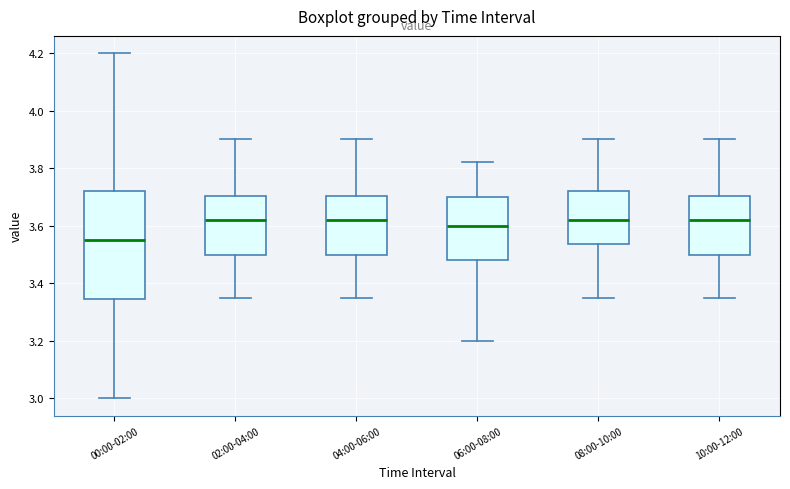

Where does the lower whisker of the box for 04:00-06:00 end on the y-axis? The values are not printed on the chart, so give them approximately, as read against the axis.

3.36